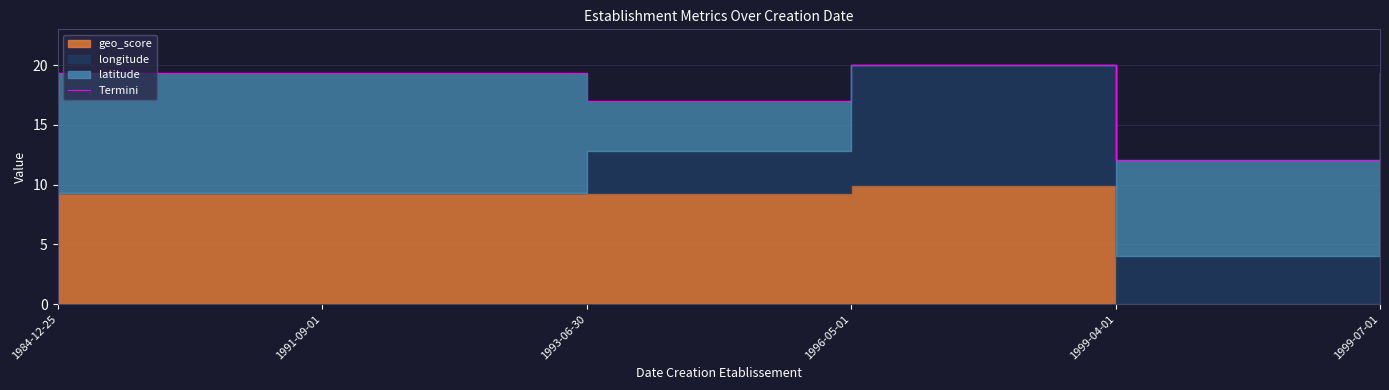

What position from the right is 1993-06-30?

4